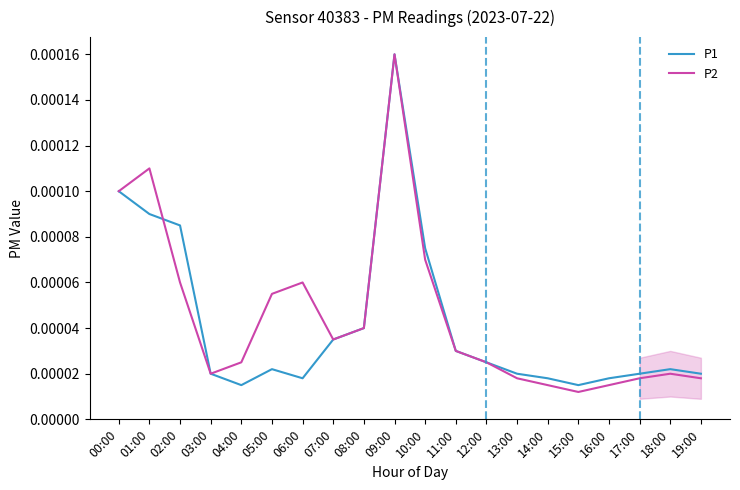

How many interior local peaks does the P1 series have?

3